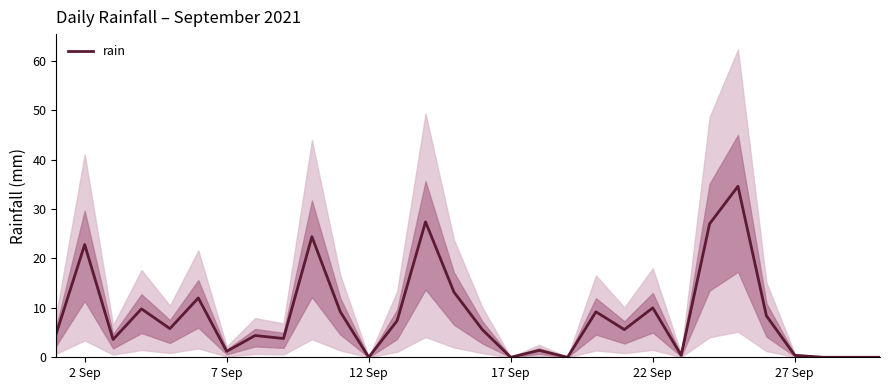

What is the highest value of the rain series?

34.6